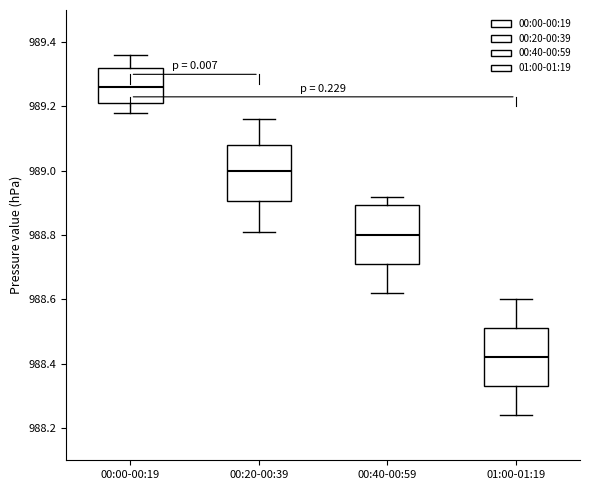

Reading left to right, read every box against the y-axis: the position of its median line, the range the box covers, and the ends of its whiskers. The values are not printed on the chart, so give them approximately, as read against the axis.

00:00-00:19: median 989.26, box 989.22 to 989.32, whiskers 989.18 to 989.36
00:20-00:39: median 989.00, box 988.90 to 989.08, whiskers 988.82 to 989.16
00:40-00:59: median 988.80, box 988.72 to 988.90, whiskers 988.62 to 988.92
01:00-01:19: median 988.42, box 988.34 to 988.52, whiskers 988.24 to 988.60